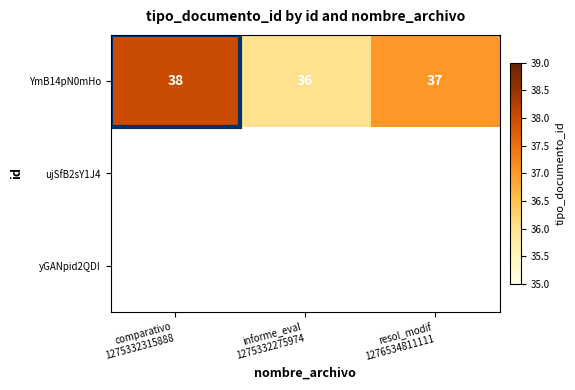

Count the YmB14pN0mHo values in the range 36 to 38.

3